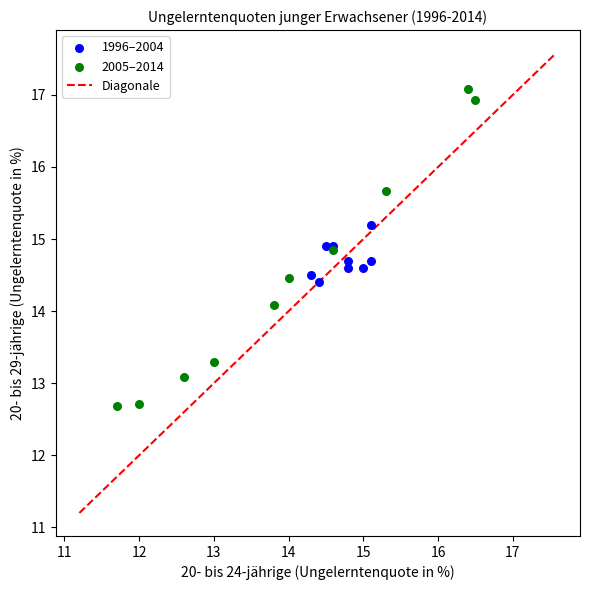

Which series contains the highest Y value?

2005–2014